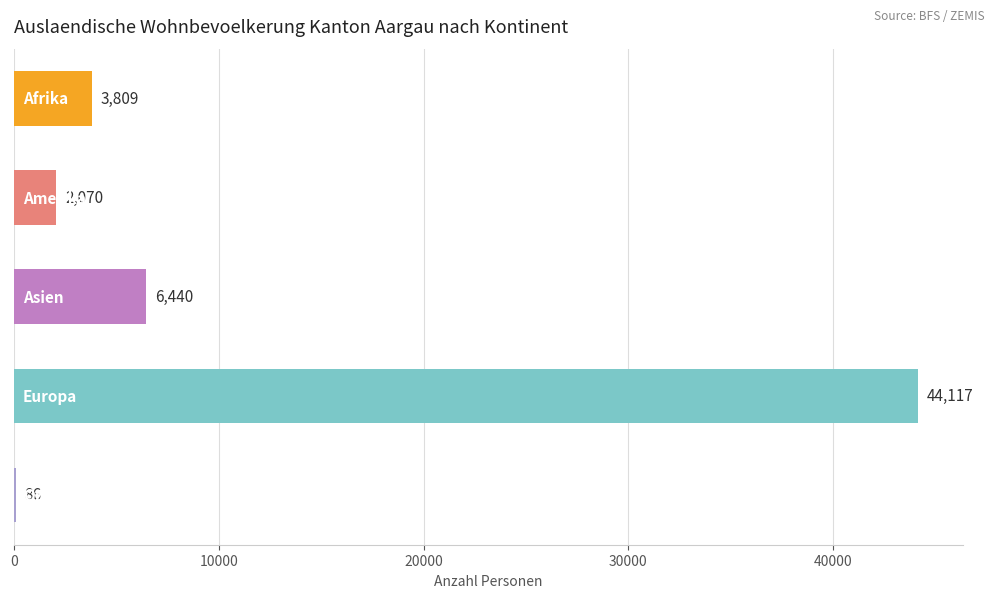

What is the greatest value displayed?

44117